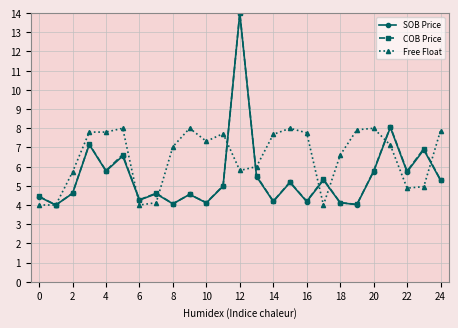

Which series has the largest total across all categories?

Free Float